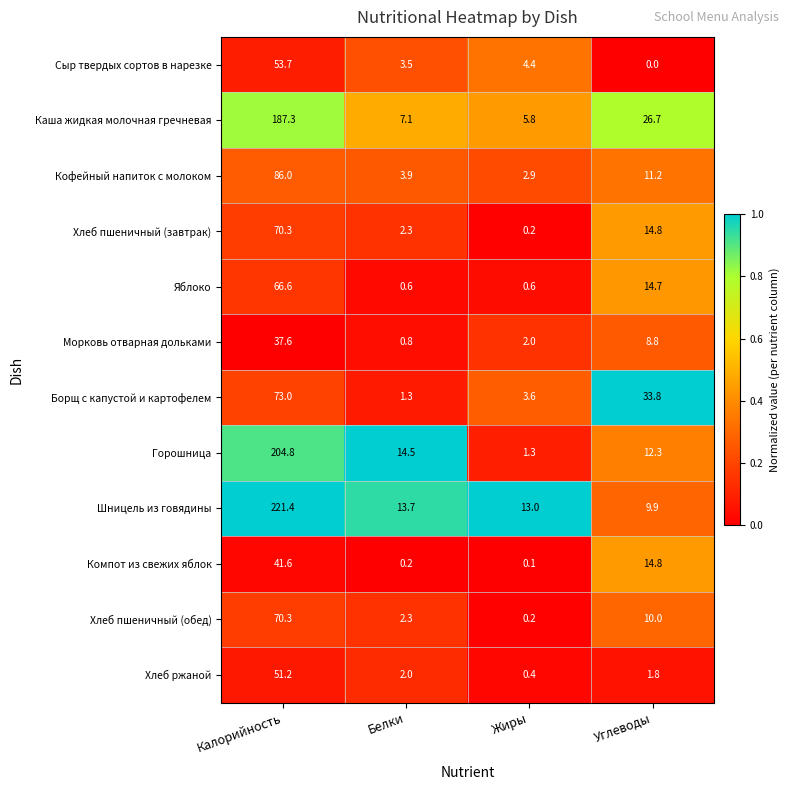

Which series has the largest total across all categories?

Шницель из говядины